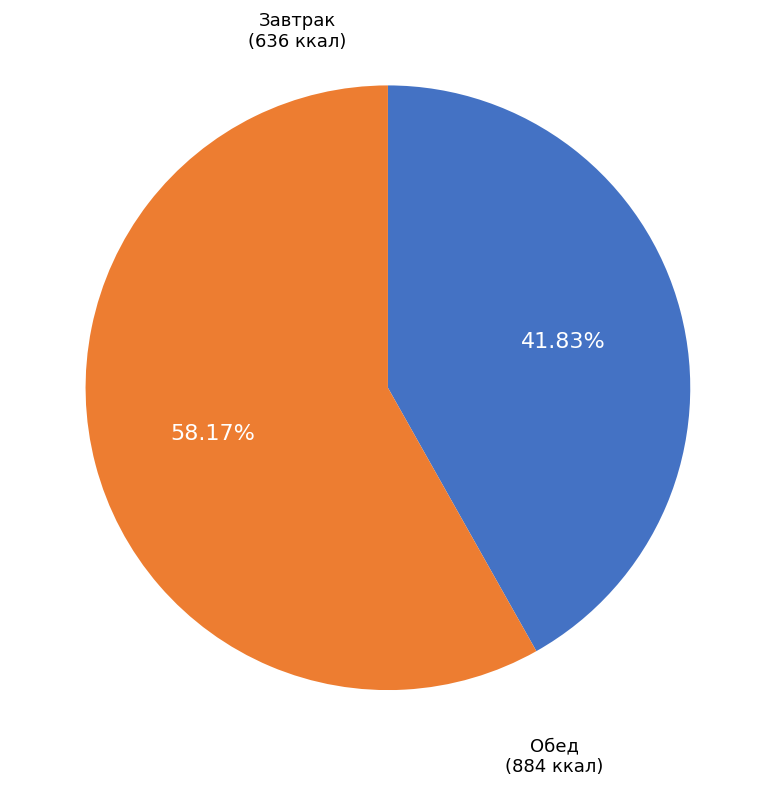

Is there a majority slice in this chart?

Yes